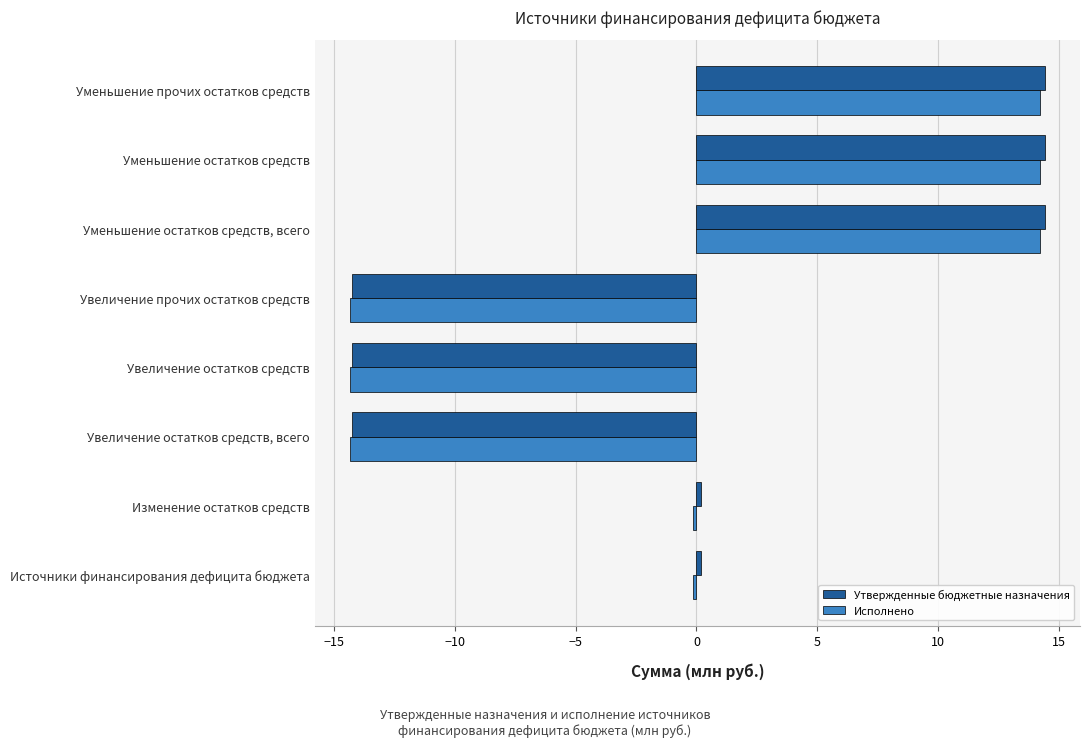

Which series has the widest spread of values?

Утвержденные бюджетные назначения